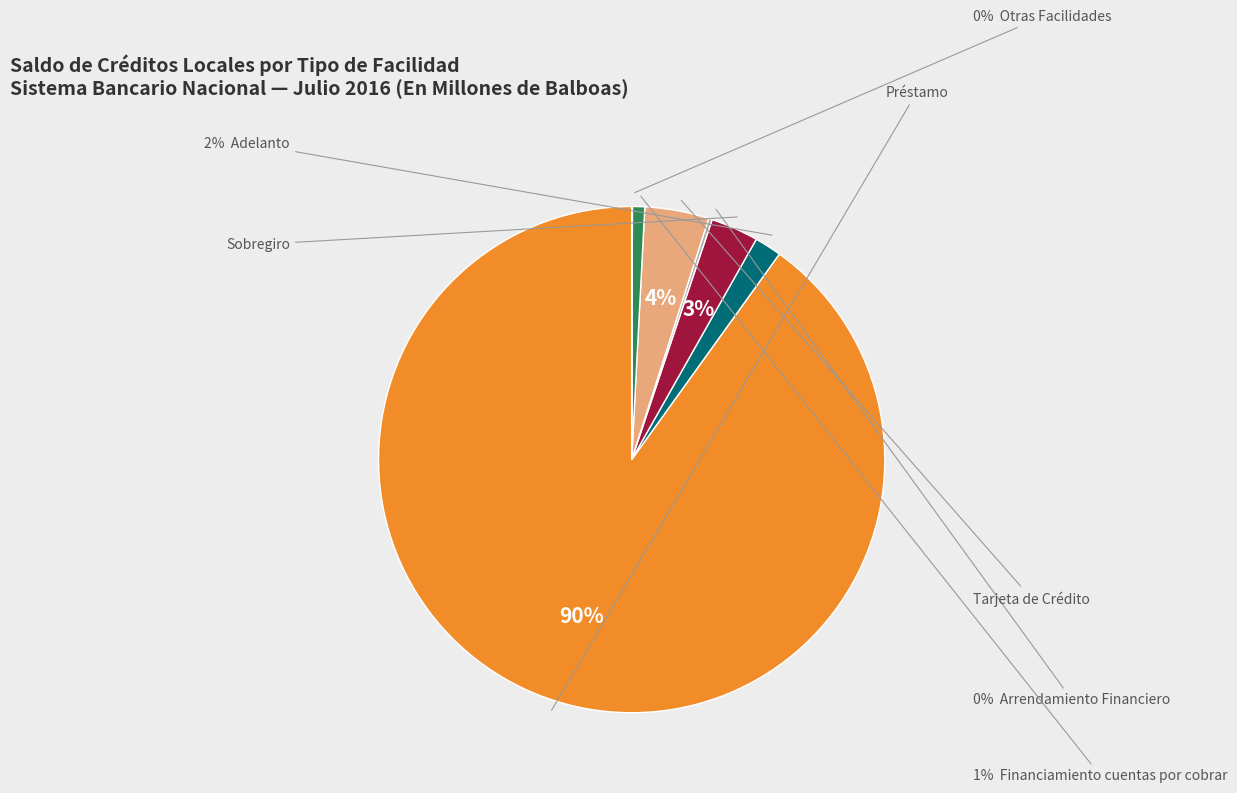

What is the smallest slice in the pie chart?

Otras Facilidades